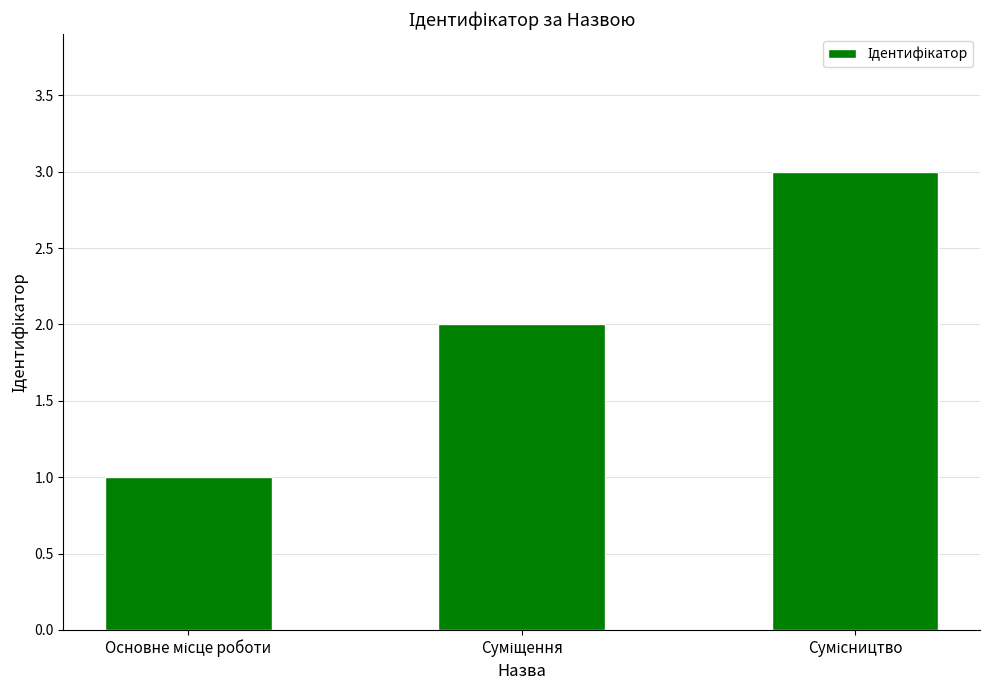

What is the sum of all values?

6